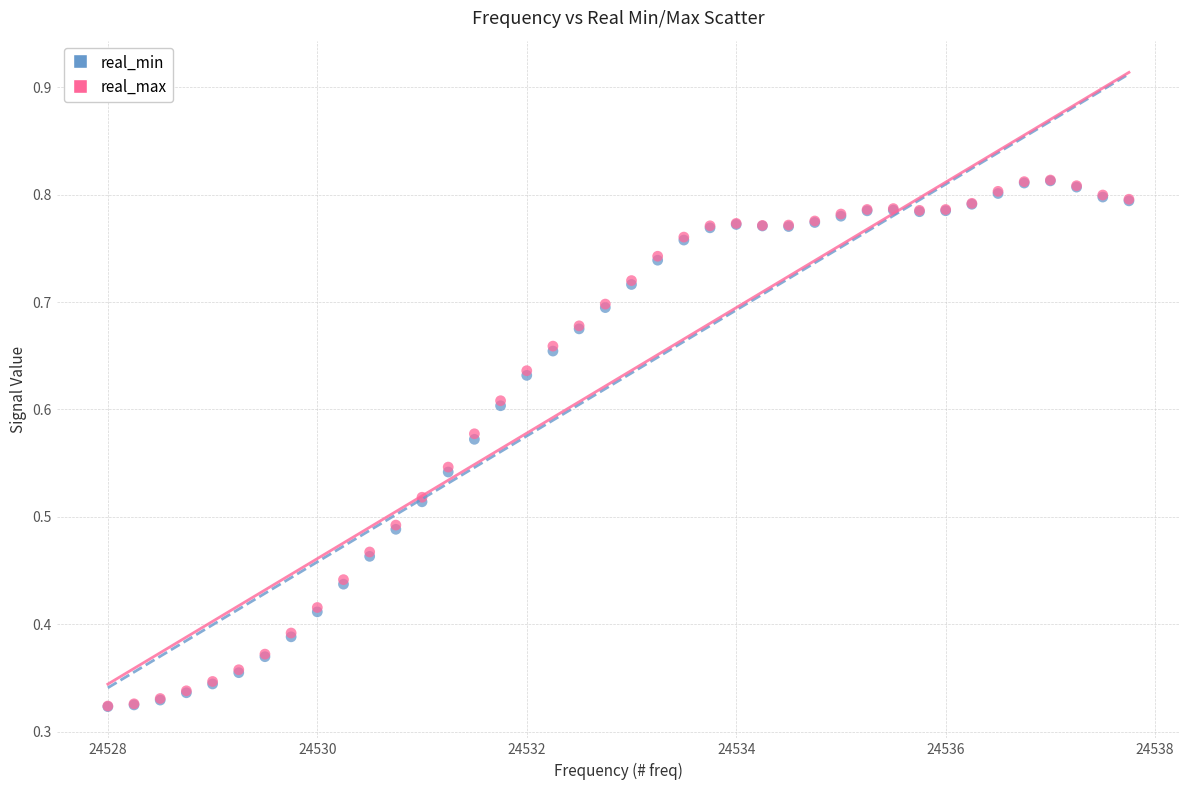

What are all the series names shown in the legend?

real_min, real_max